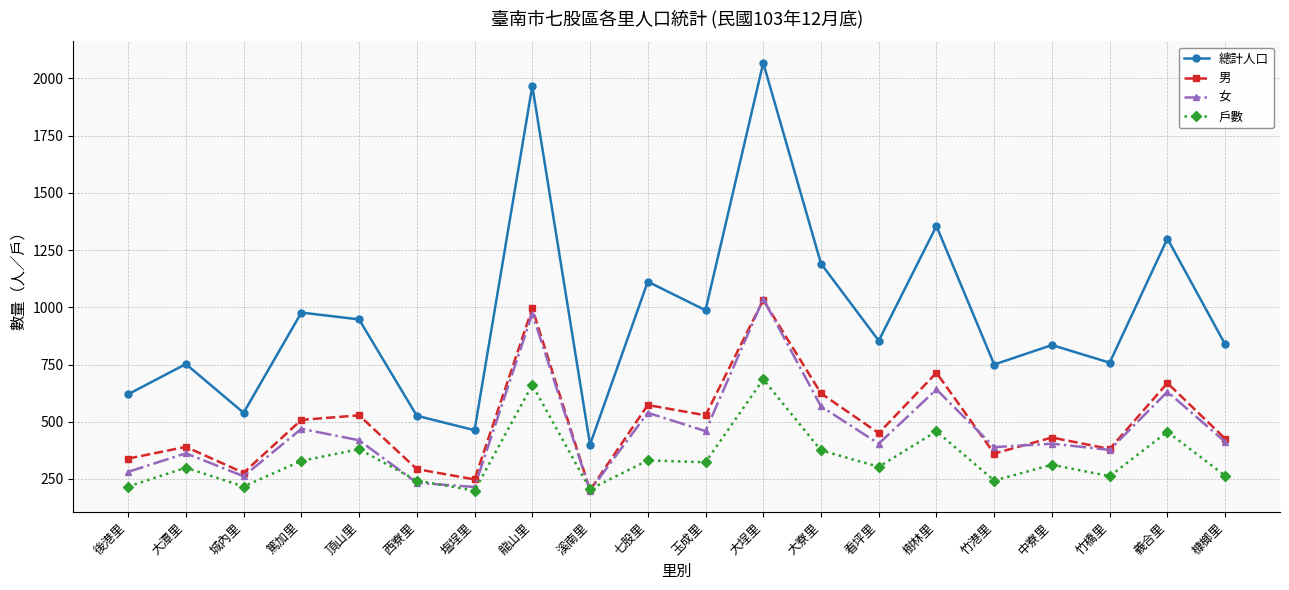

Is this an area chart (filled region under the line)?

No